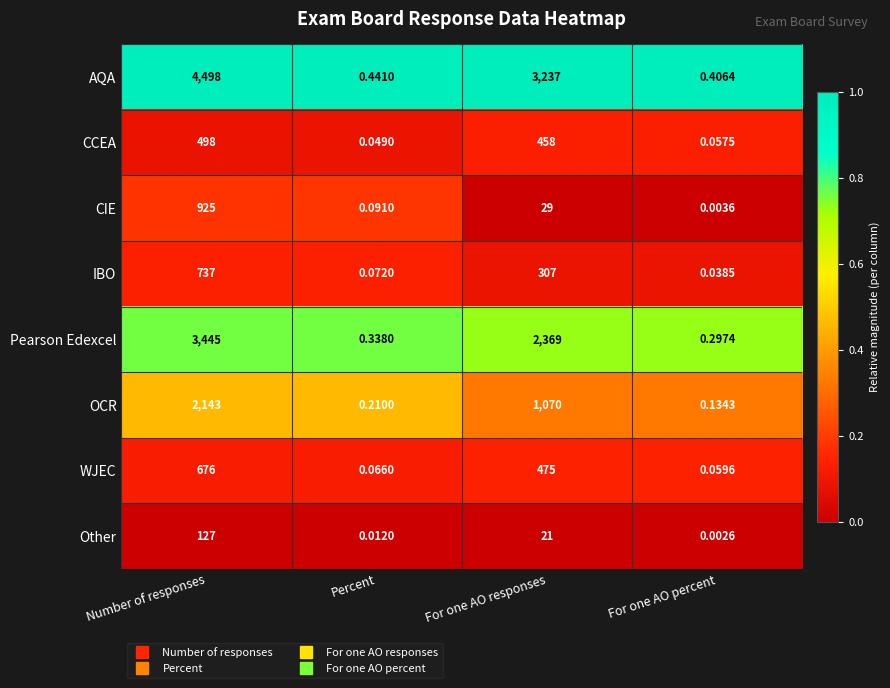

Count the number of categories in the chart.

4